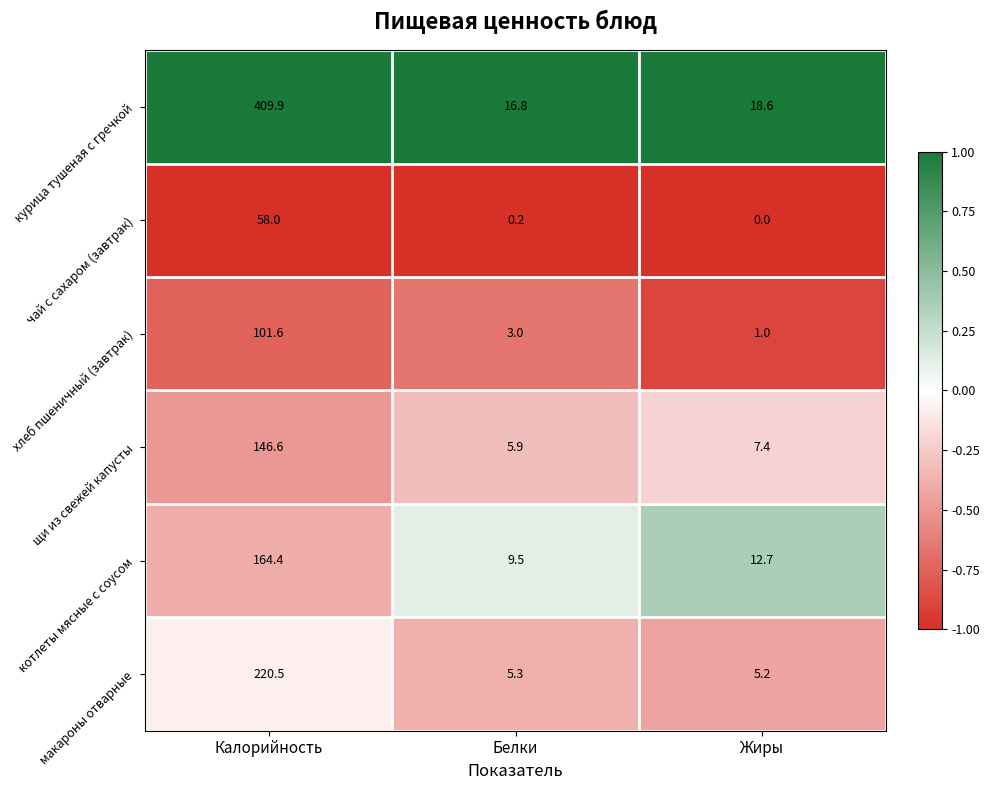

Which series has the largest total across all categories?

курица тушеная с гречкой